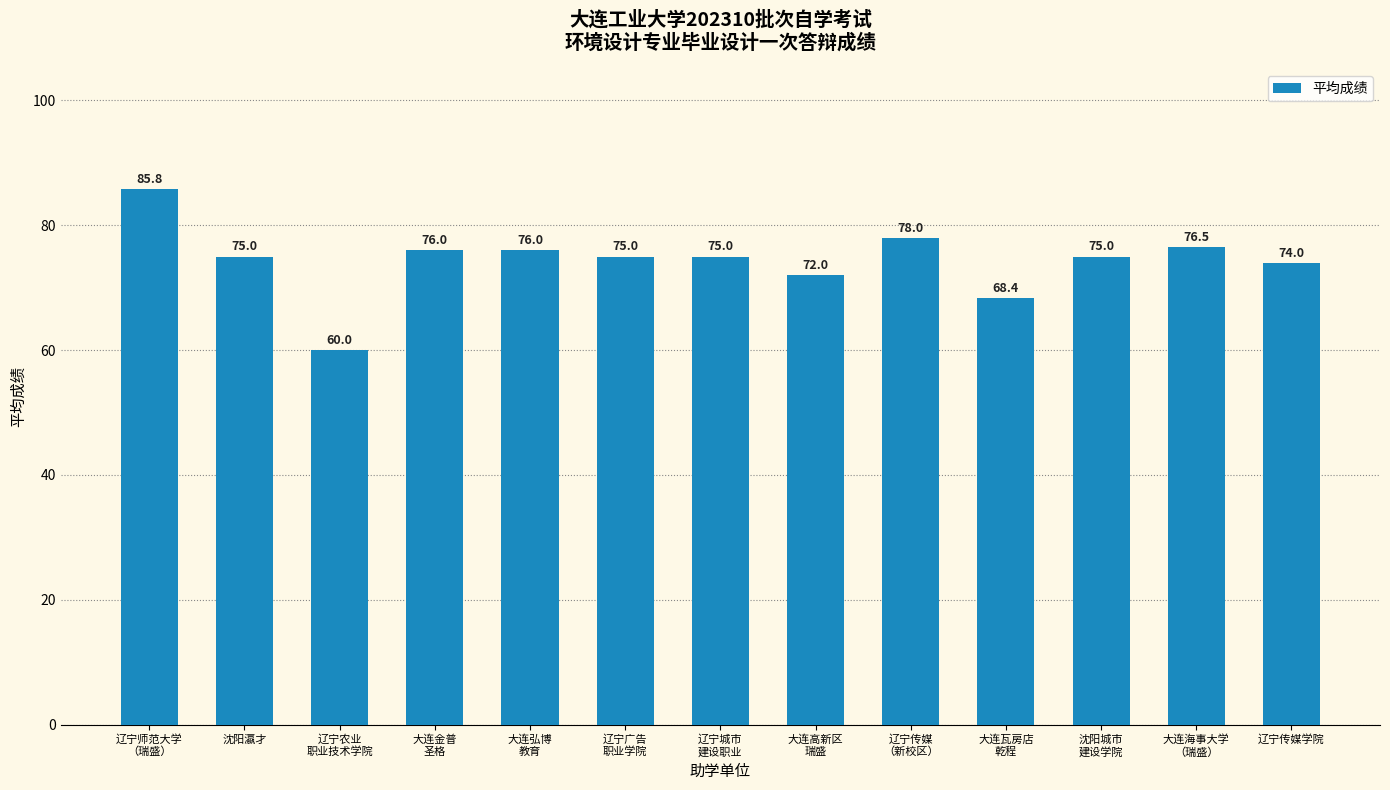

What is the value of the 12th bar from the left?

76.5